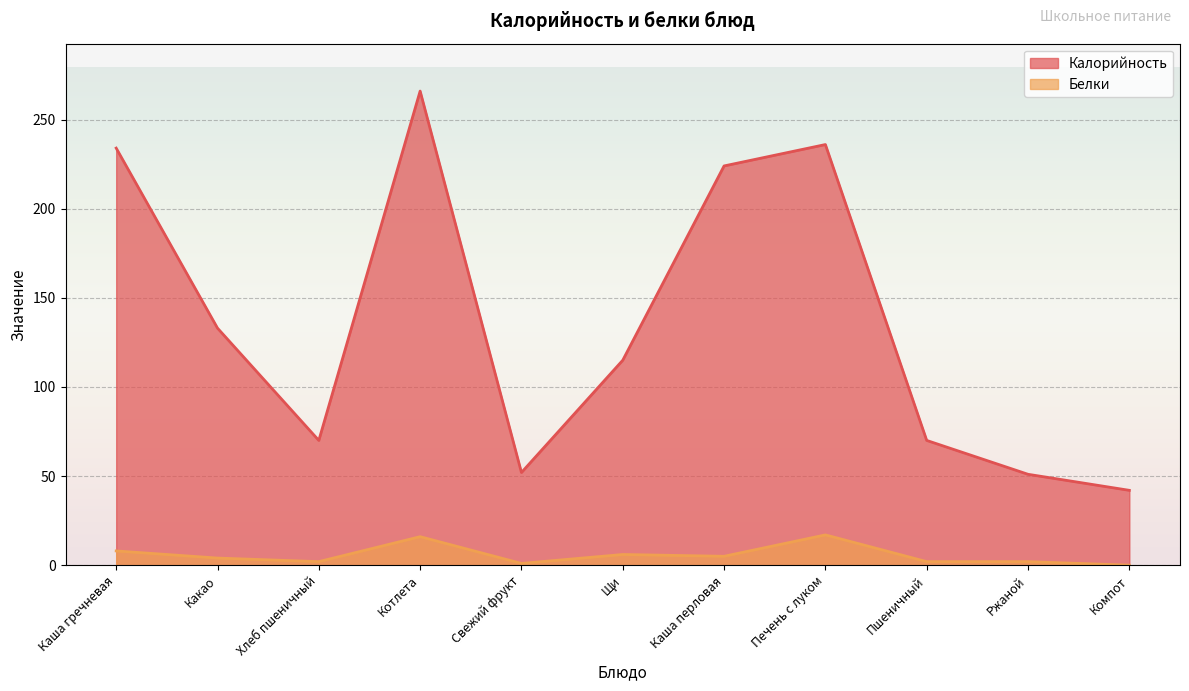

In Белки, how many points are lower than both neighbors (excluding endpoints)?

3